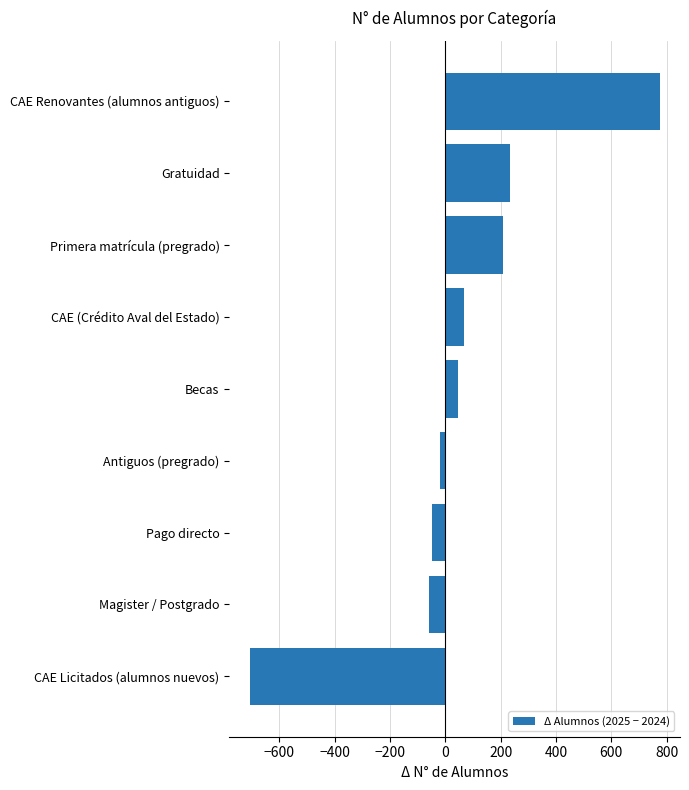

Which category has the highest value across all series?

CAE Renovantes (alumnos antiguos)